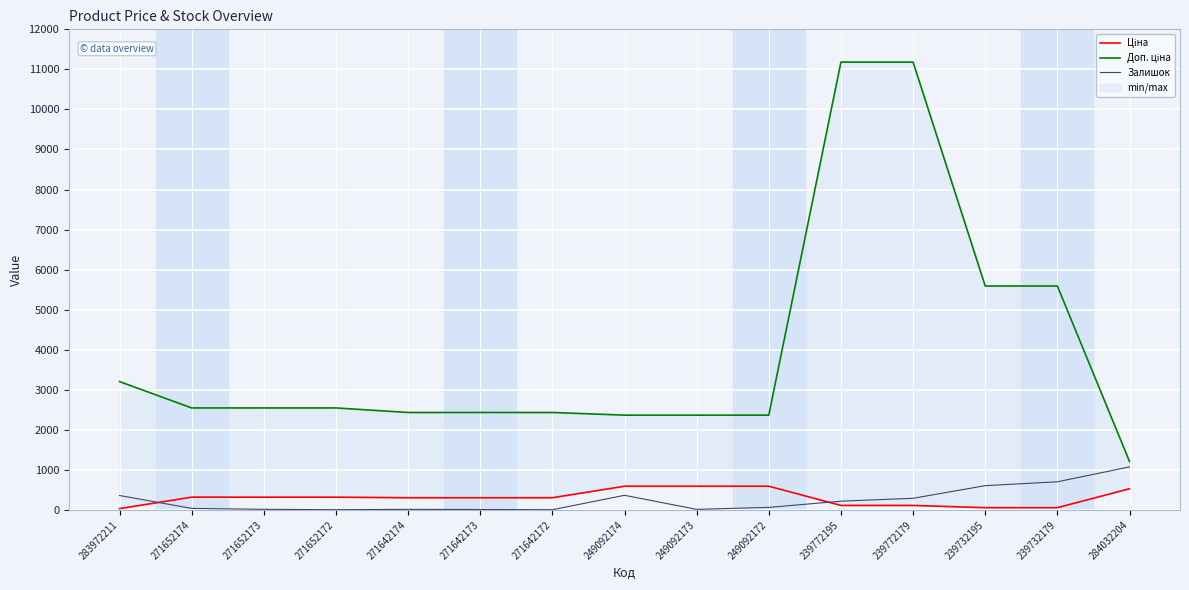

True or false: Ціна has more than 2 points higher than both neighbors.

False